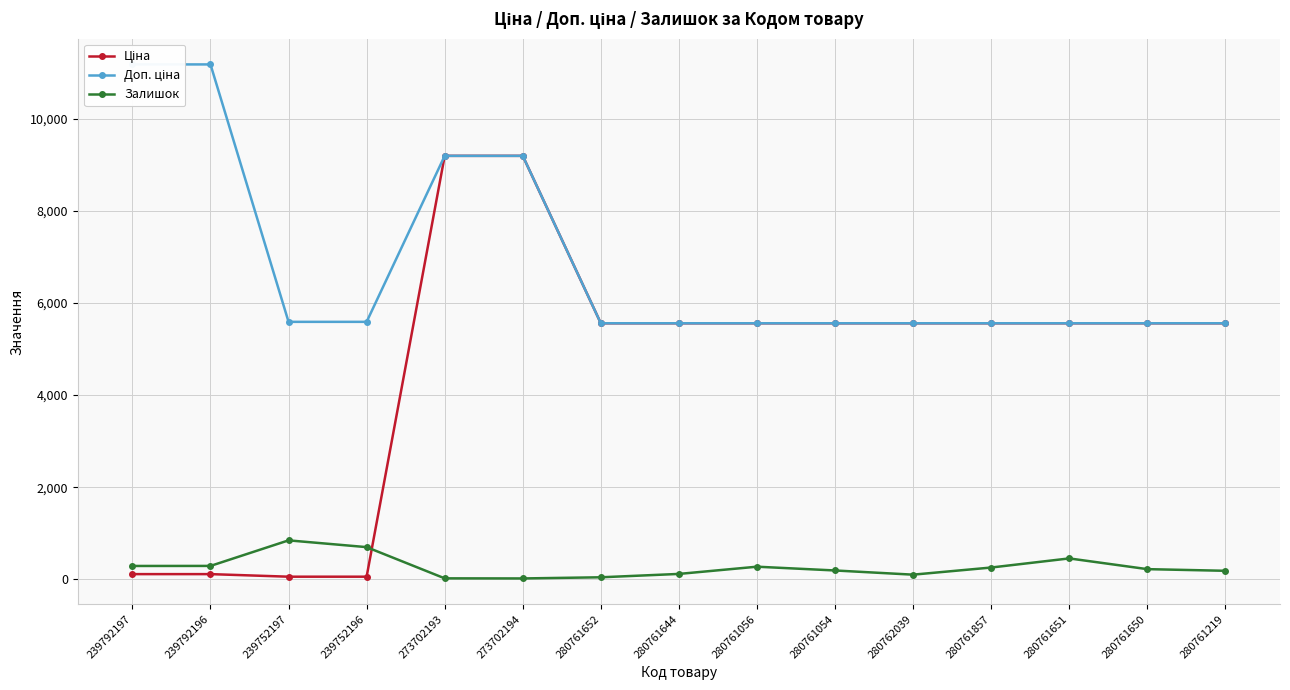

True or false: Залишок and Доп. ціна intersect in this chart.

False